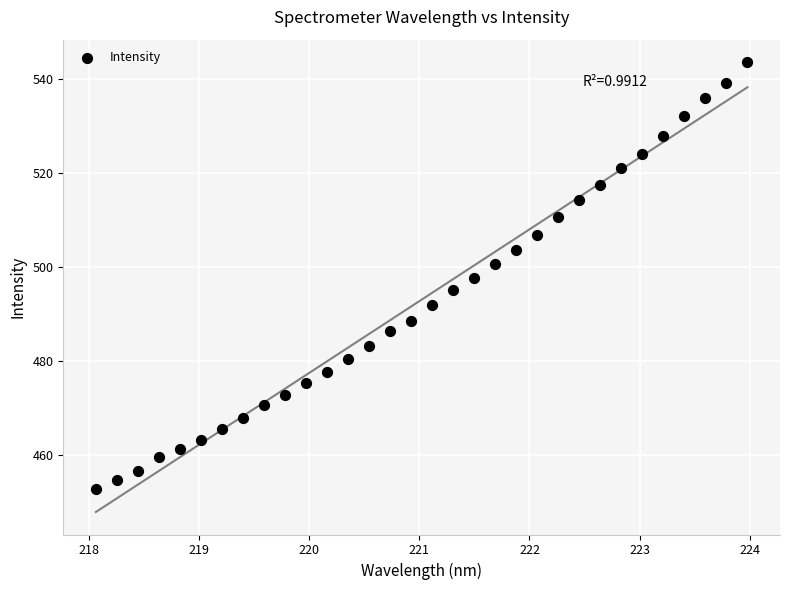

What is the range of X values (max minus min)?

5.9